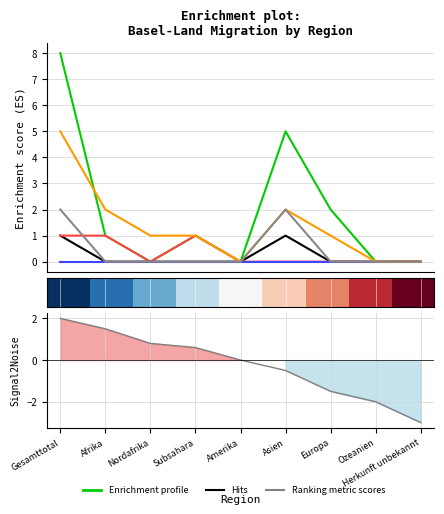

The col_12 (Haengige Wiedererwaegungs) series shows 3 at Ozeanien. True or false?

False